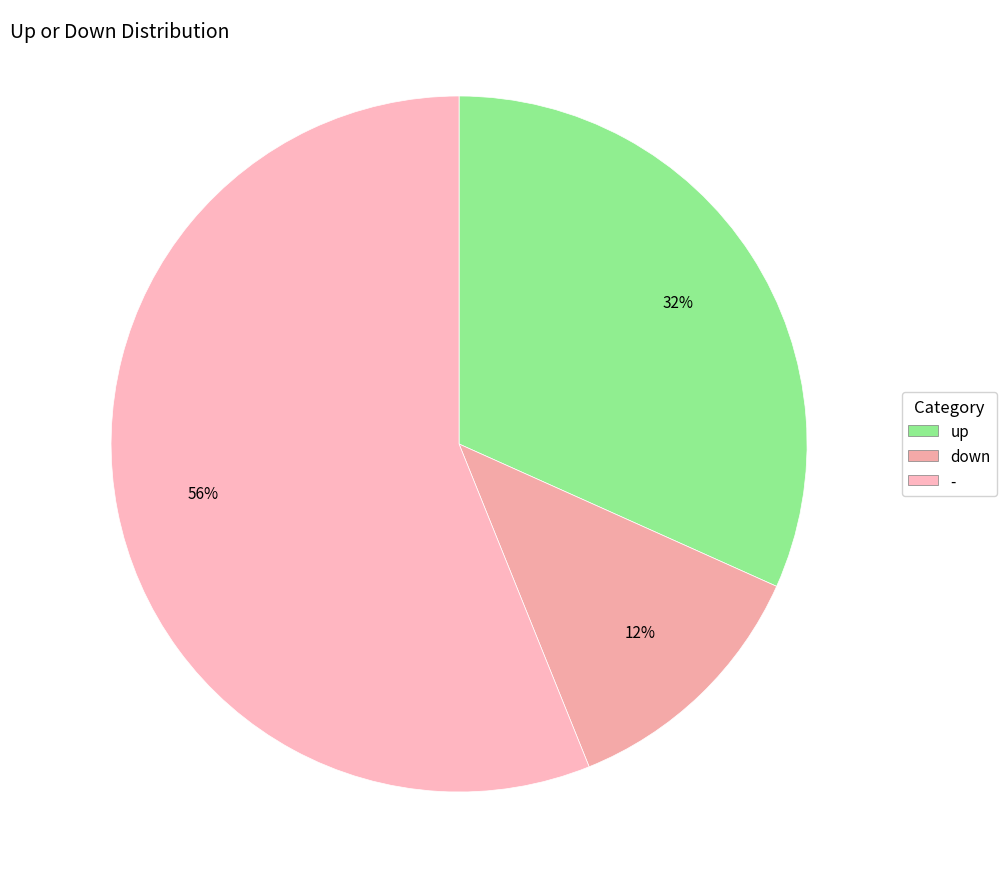

To the nearest percent, what is the difference between the up and - slice percentages?

24%